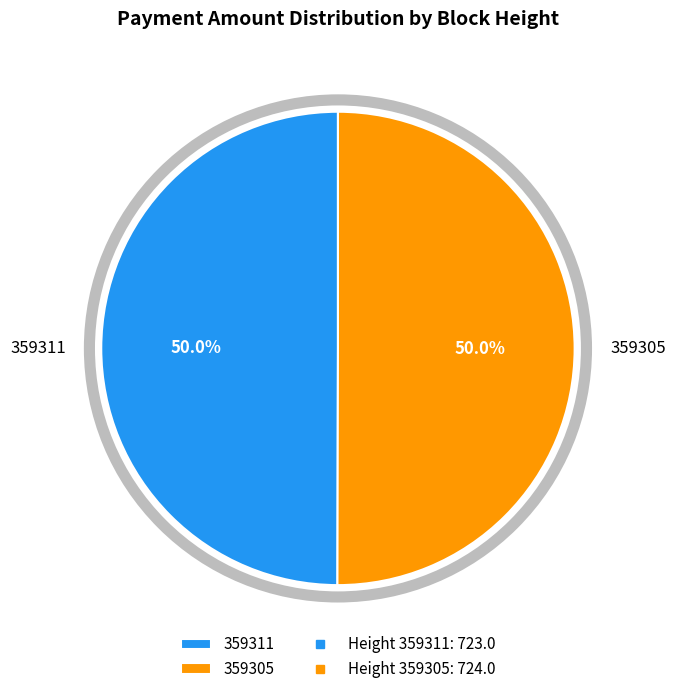

Approximately how many times larger is the value at 359311 compared to 359305?

1.0